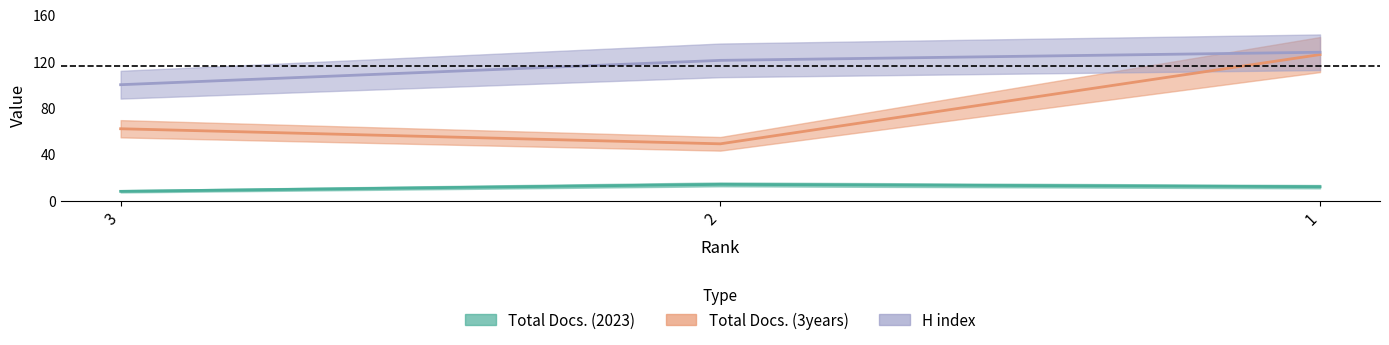

Is it true that Total Docs. (2023) equals 21 at 1?

False